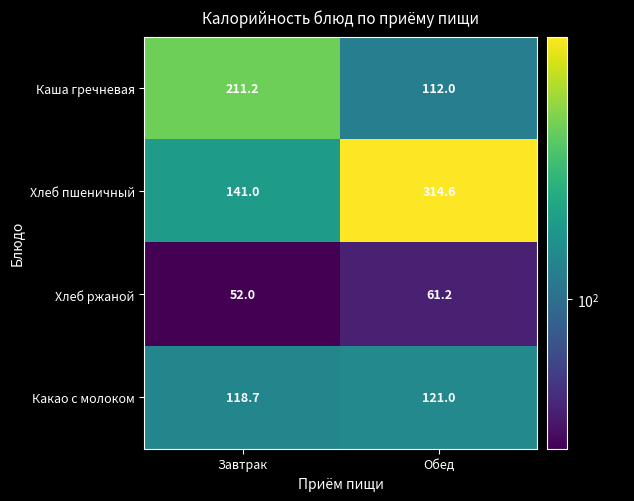

Reading right to left, list all the values displayed in this chart.

Каша гречневая: 112.0	211.2
Хлеб пшеничный: 314.6	141.0
Хлеб ржаной: 61.2	52.0
Какао с молоком: 121.0	118.7